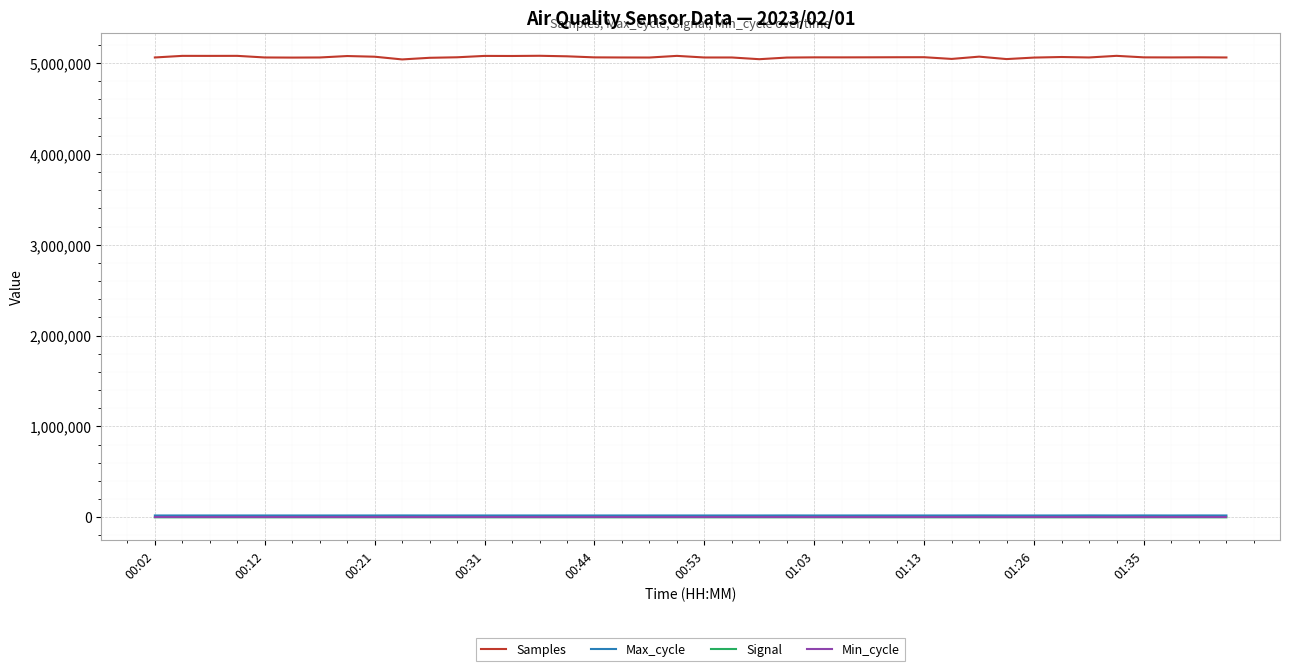

What is the lowest value of the Samples series?

5040588